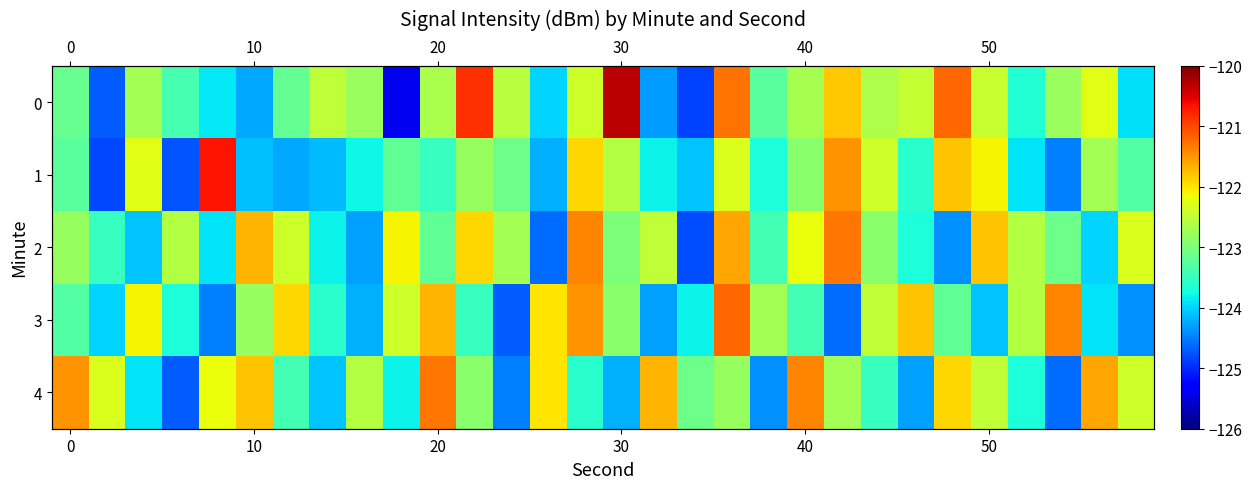

How many data points in 4 are above -122?

7